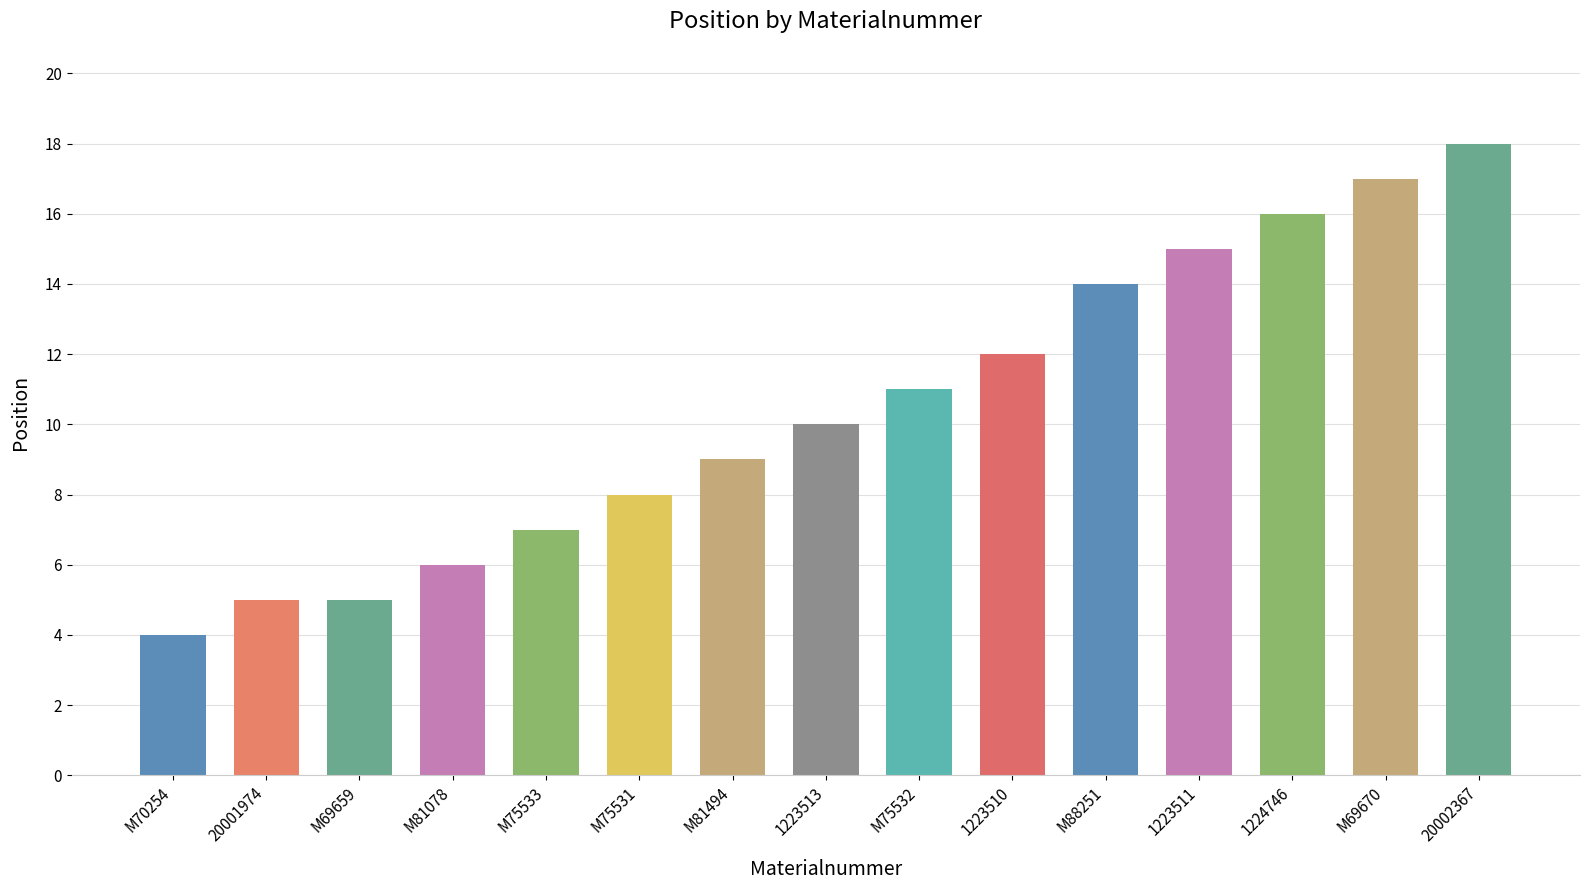

What is the difference between the maximum and minimum values?

14